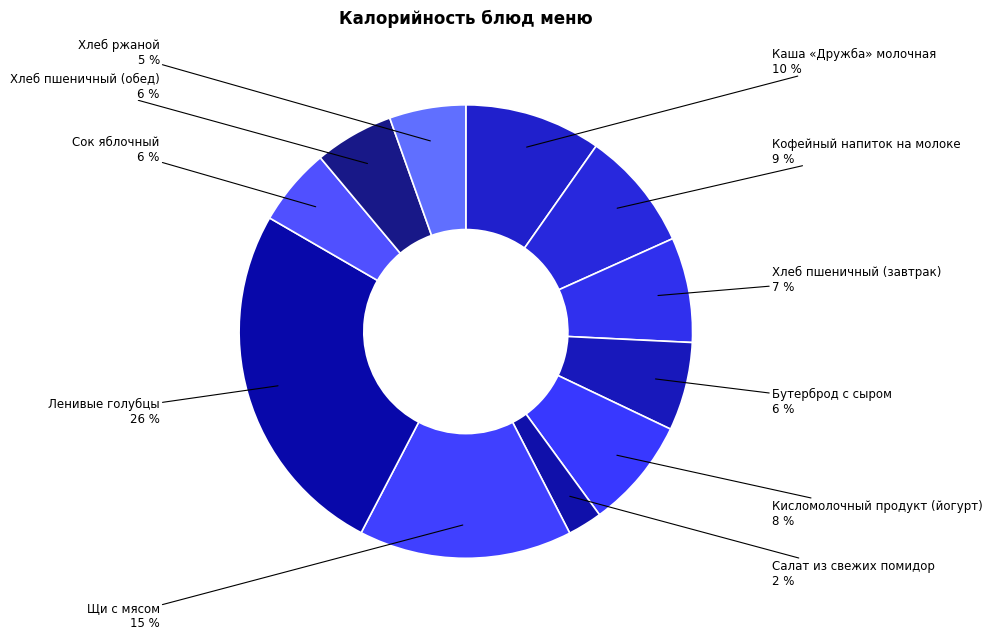

Is there a majority slice in this chart?

No